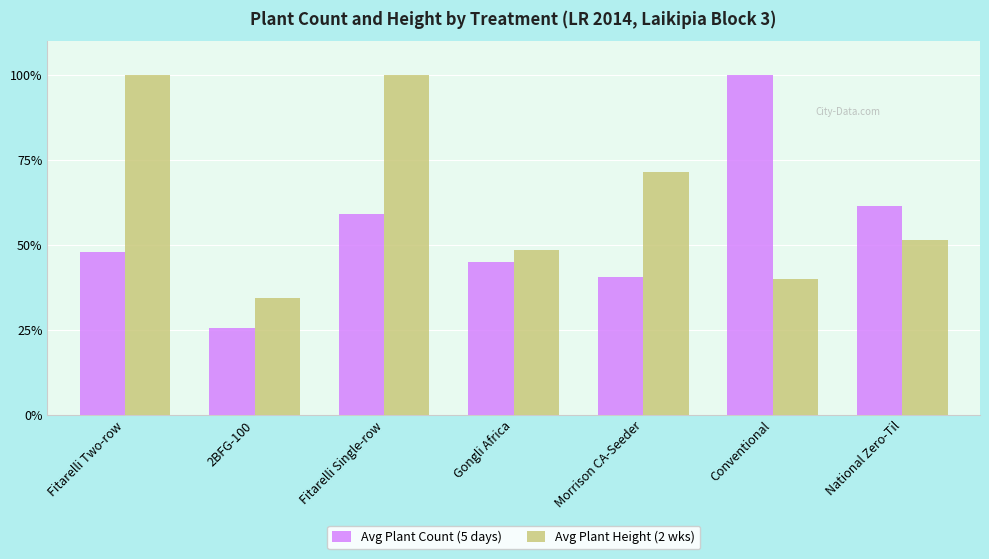

What is the total value across all series at Gongli Africa?

93.5